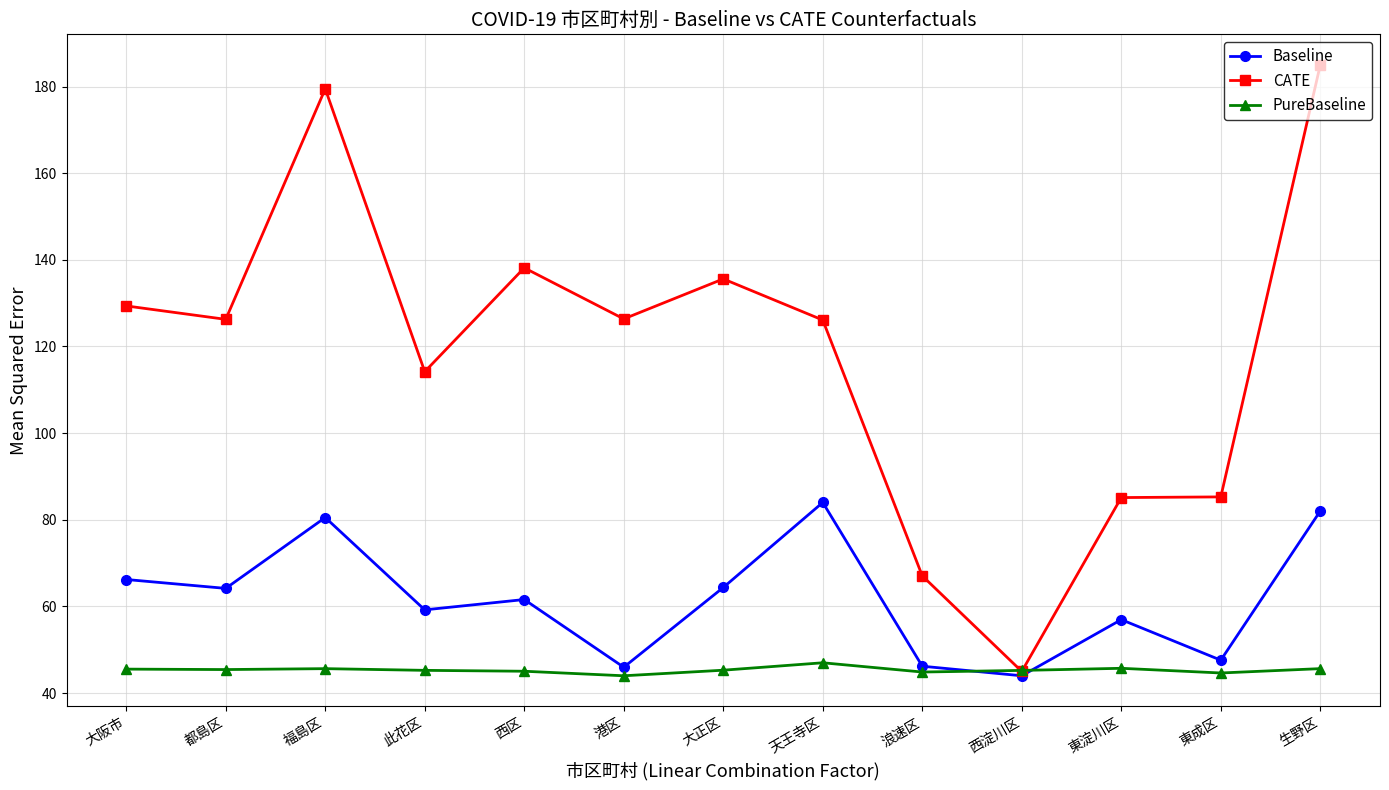

How many times do Baseline and PureBaseline cross each other?

2